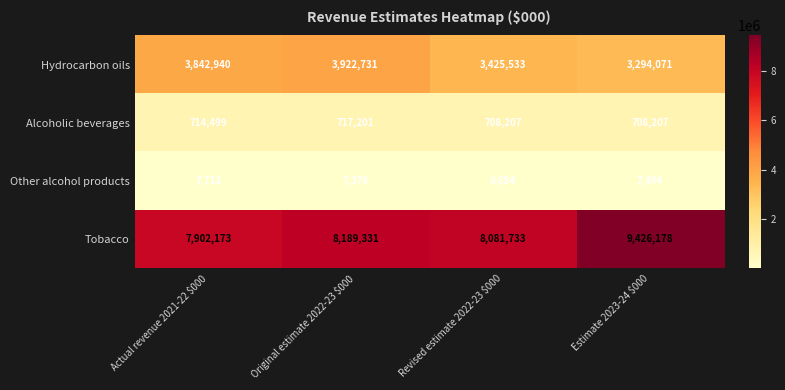

How many distinct data groups are displayed?

4